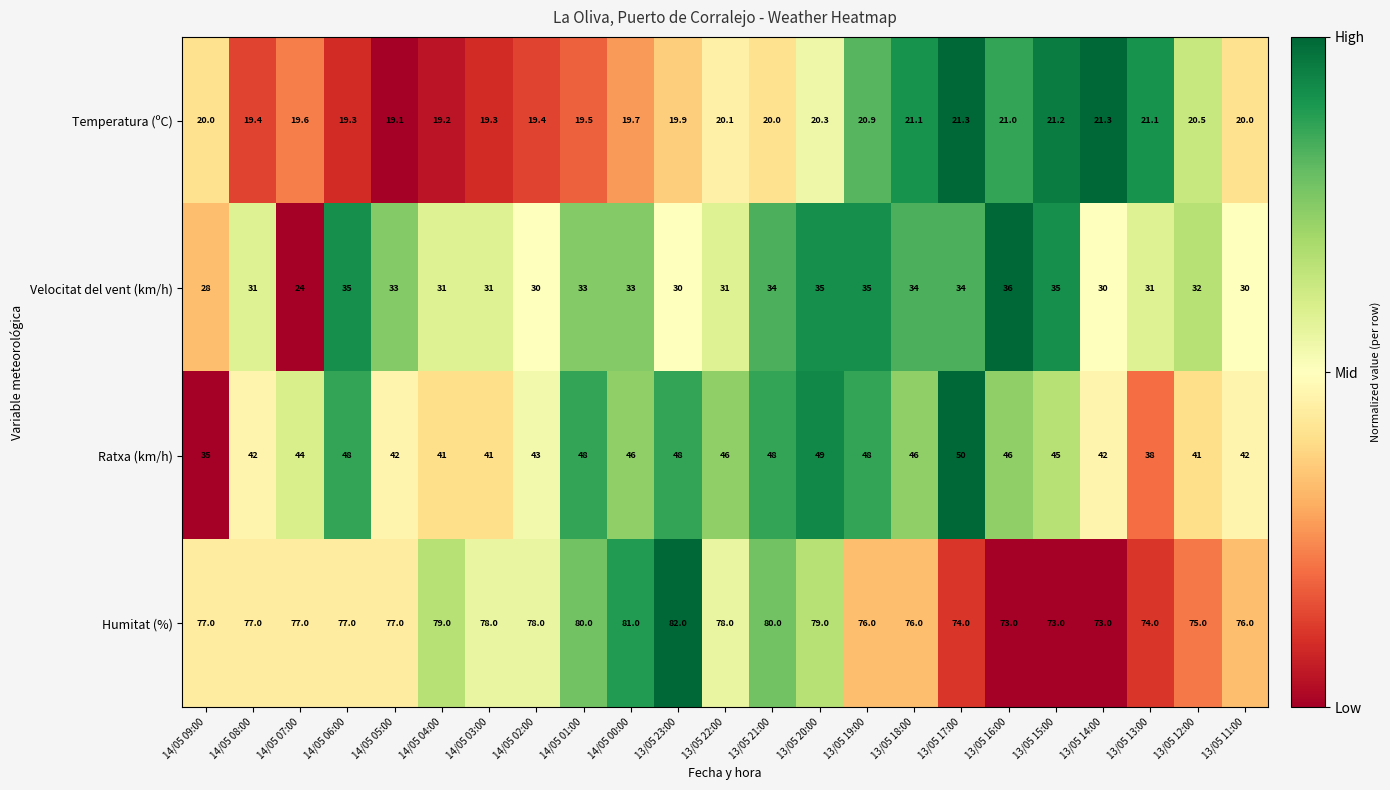

True or false: Humitat (%) has a value of 23.0 at 14/05 00:00.

False